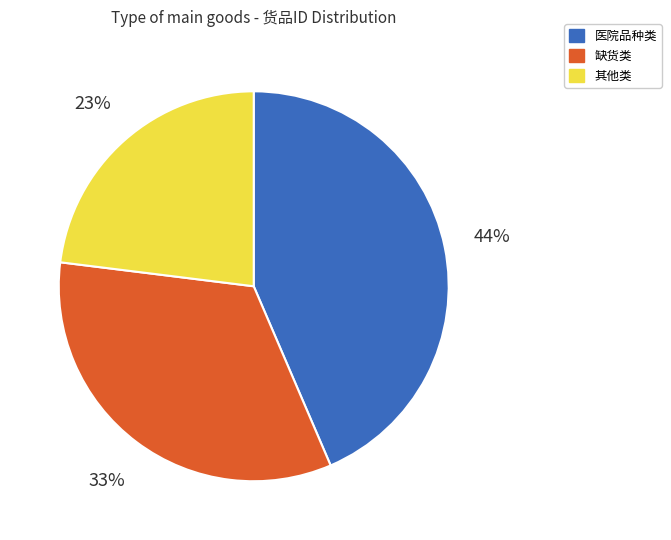

To the nearest percent, what is the difference between the largest and smallest slice percentages?

21%